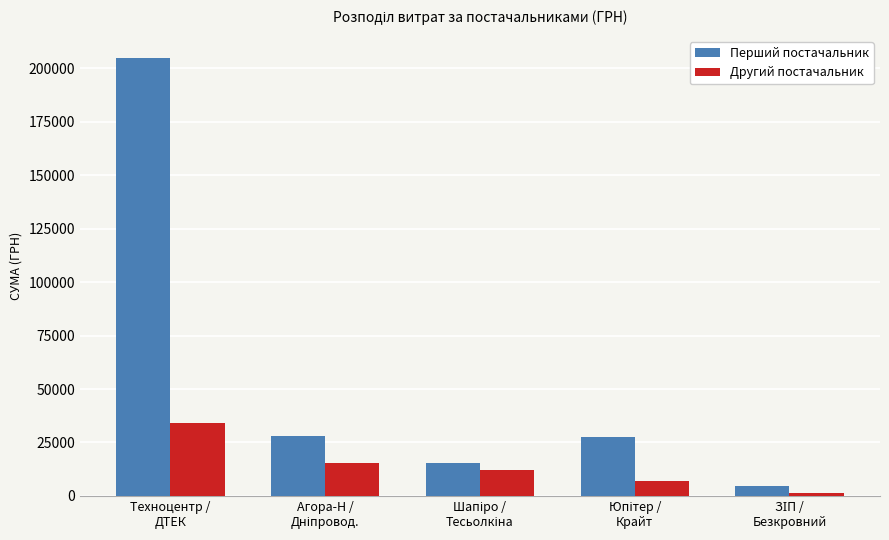

What are all the series names shown in the legend?

Перший постачальник, Другий постачальник